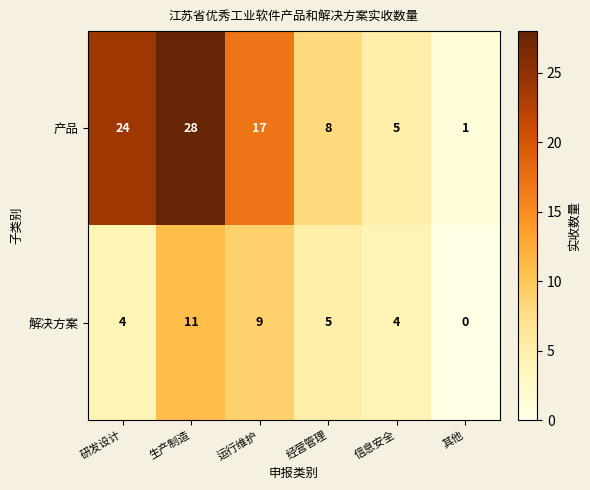

What is the sum of all 解决方案 values?

33